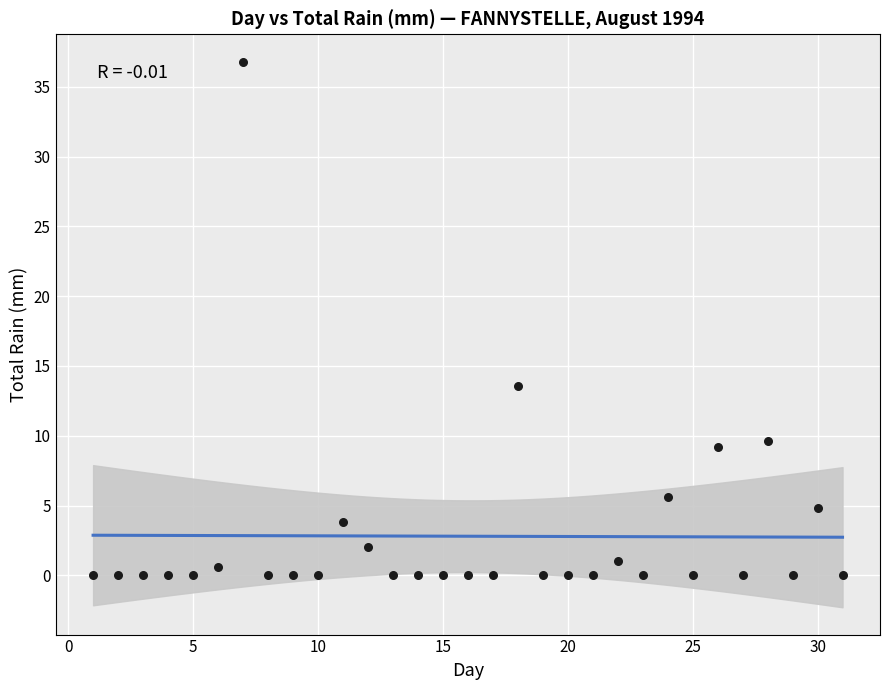

What Y value in the scatter plot is closest to 18?

13.6